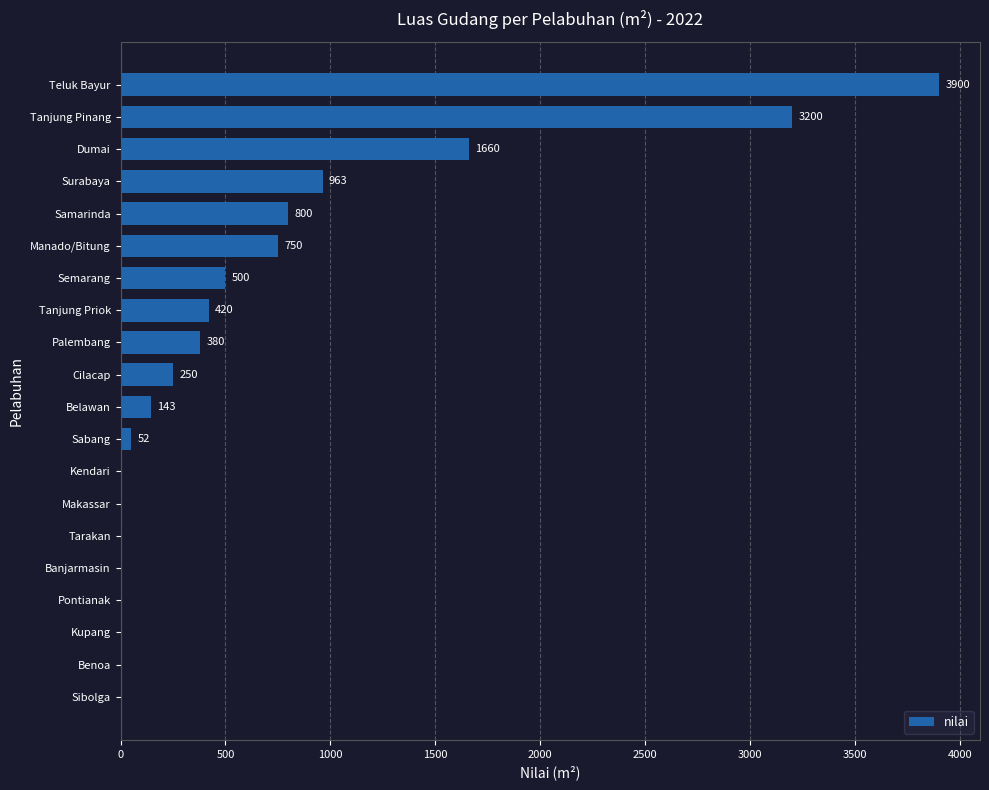

The value at Palembang is 110. True or false?

False